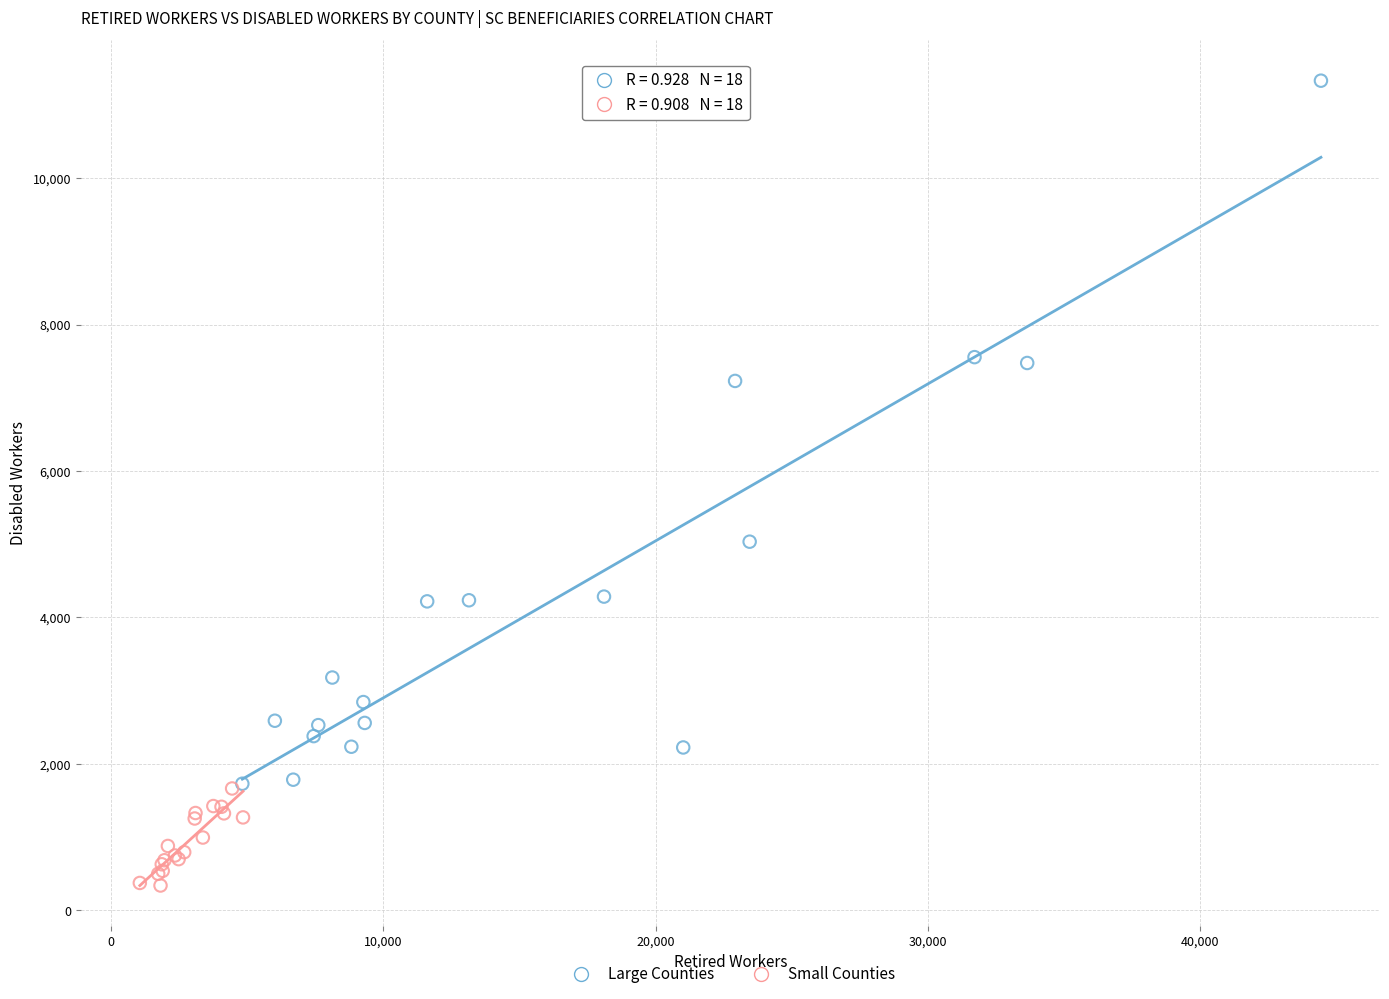

Which series contains the highest Y value?

Large Counties